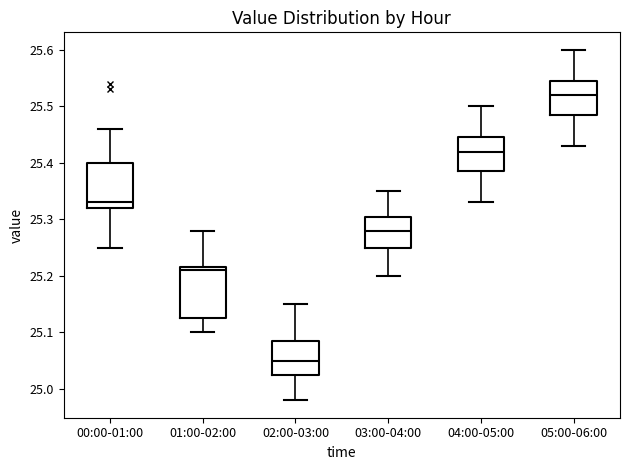

Which box is the tallest, from its lower edge to its upper edge?

01:00-02:00